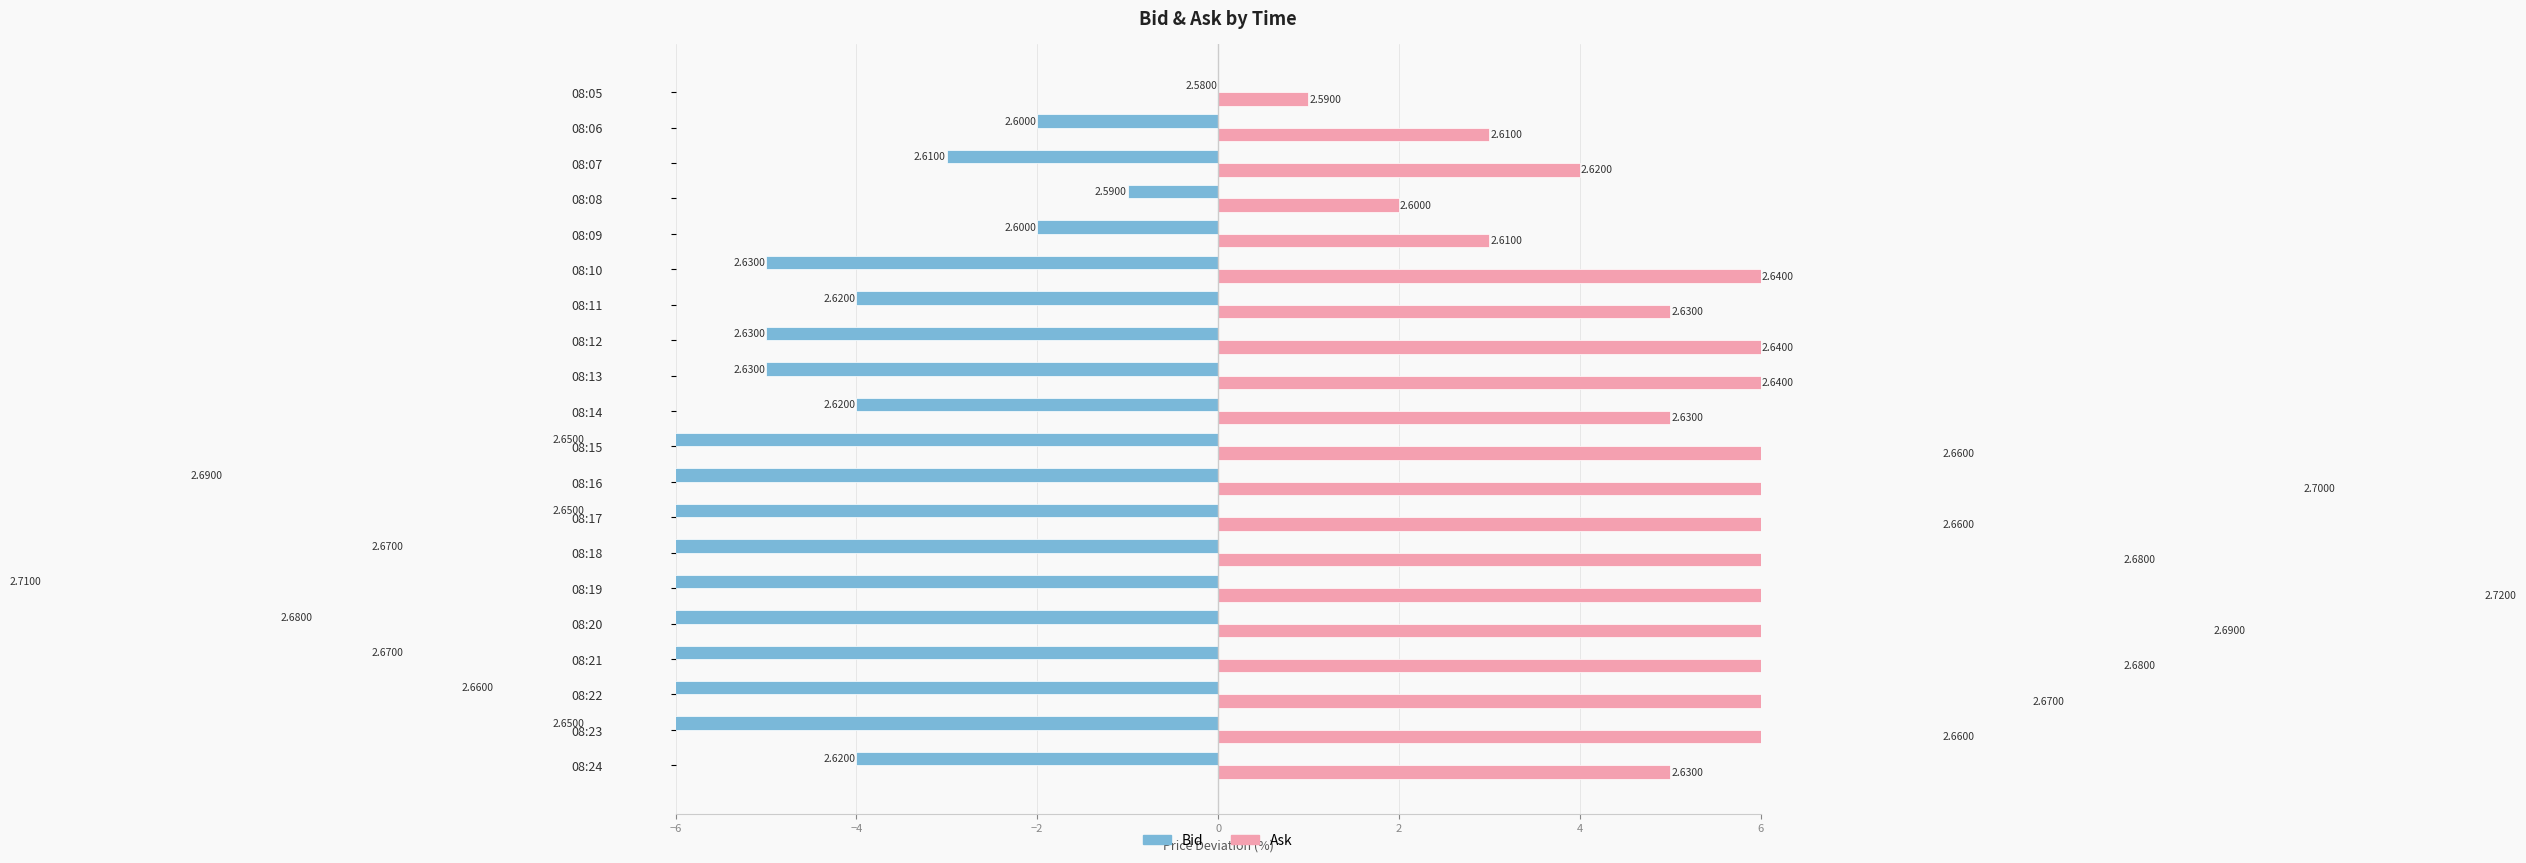

Rank the series by their maximum value, from highest to lowest.

Ask, Bid